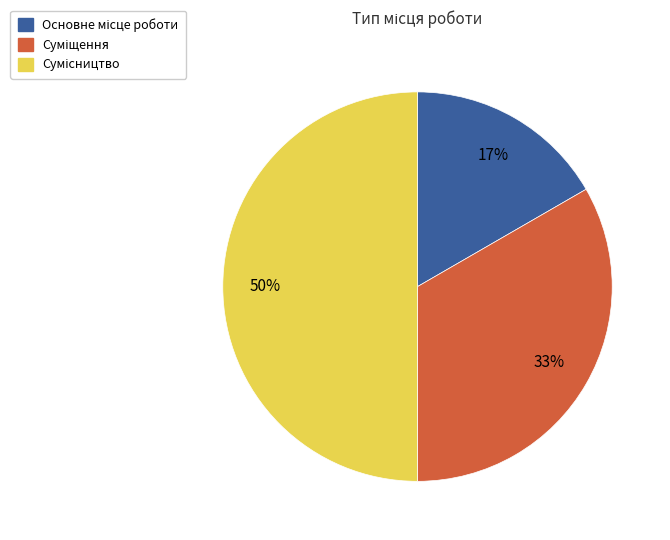

To the nearest percent, what is the difference between the largest and smallest slice percentages?

33%